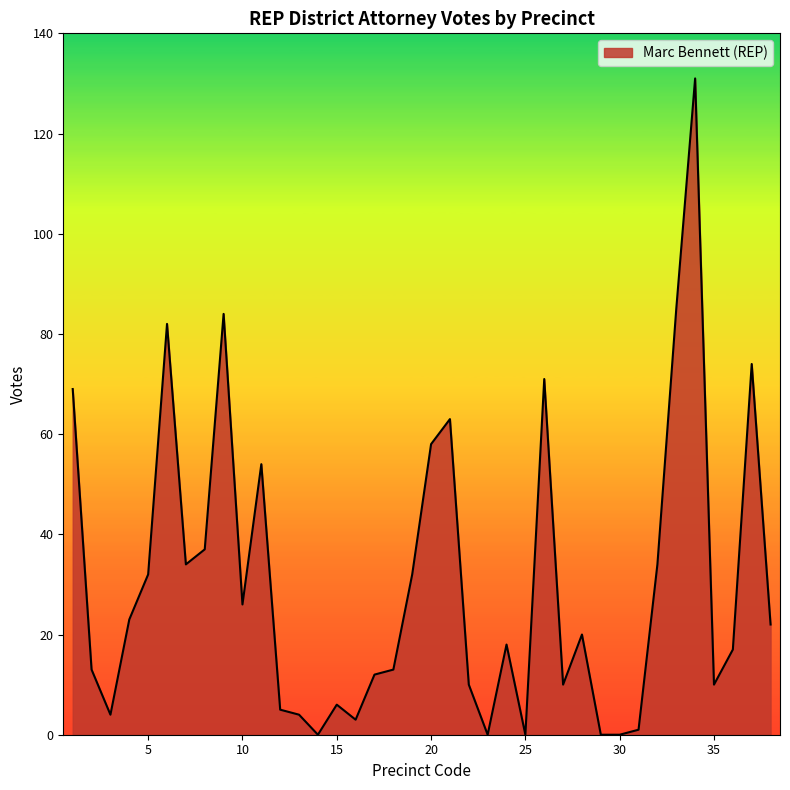

What is the maximum value shown in the chart?

131